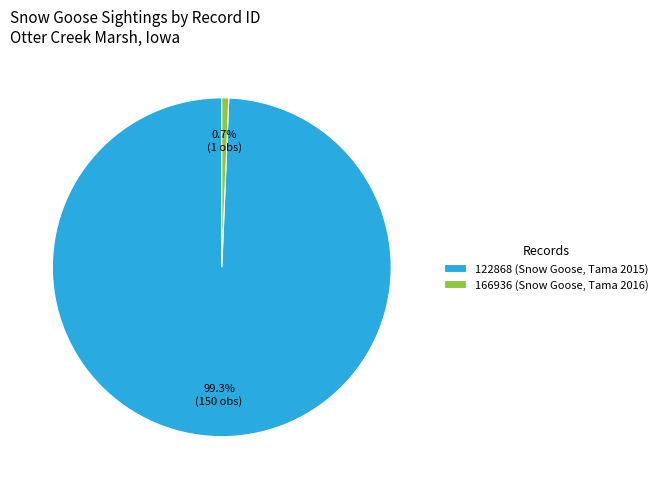

What portion of the pie excludes 166936 (Snow Goose, Tama 2016)?

99.3%